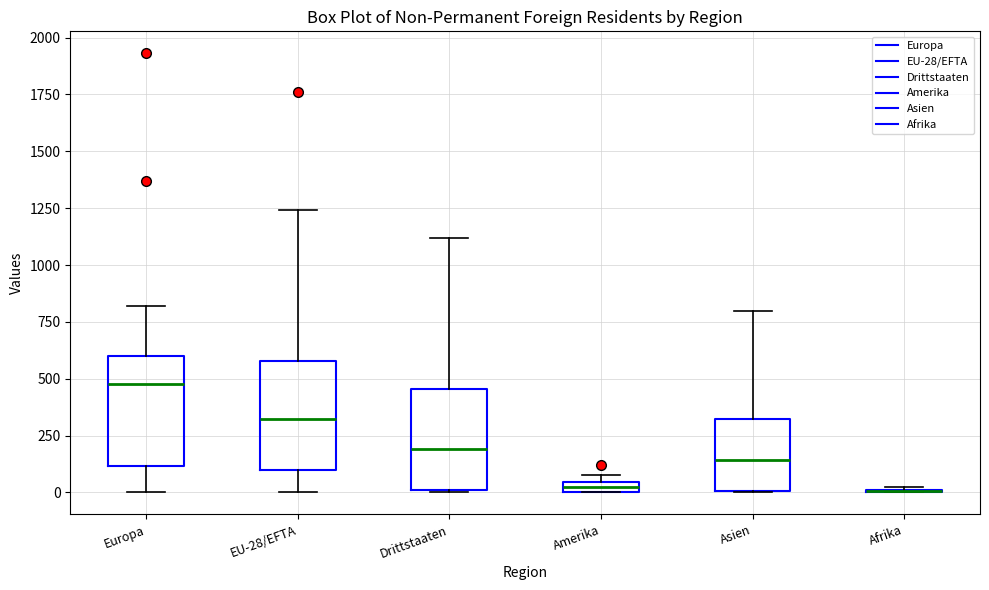

Where does the median line of the box for EU-28/EFTA sit on the y-axis? The values are not printed on the chart, so give them approximately, as read against the axis.

300